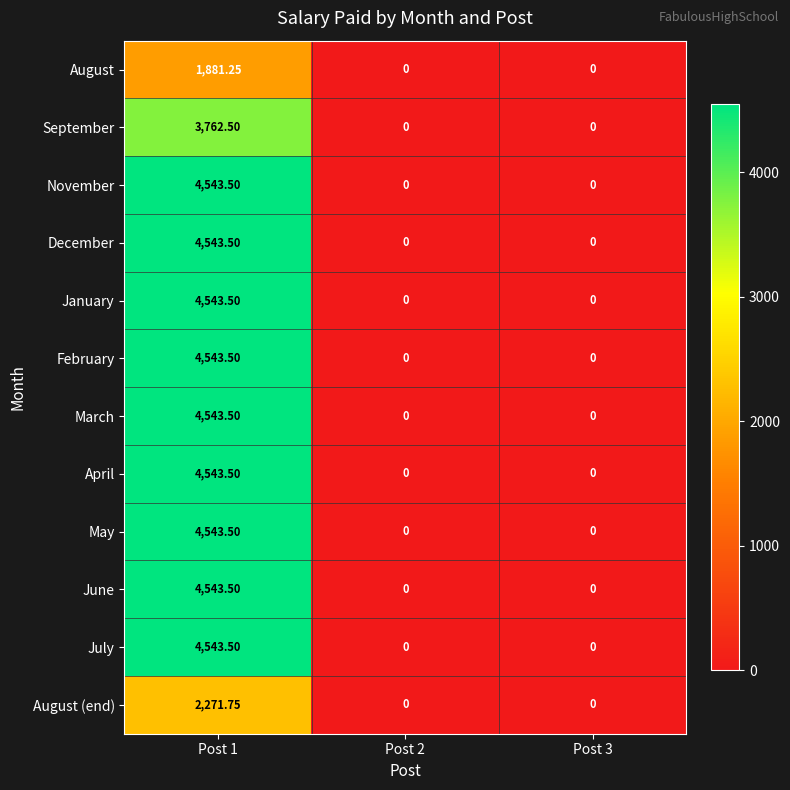

How many categories are shown in the chart?

3